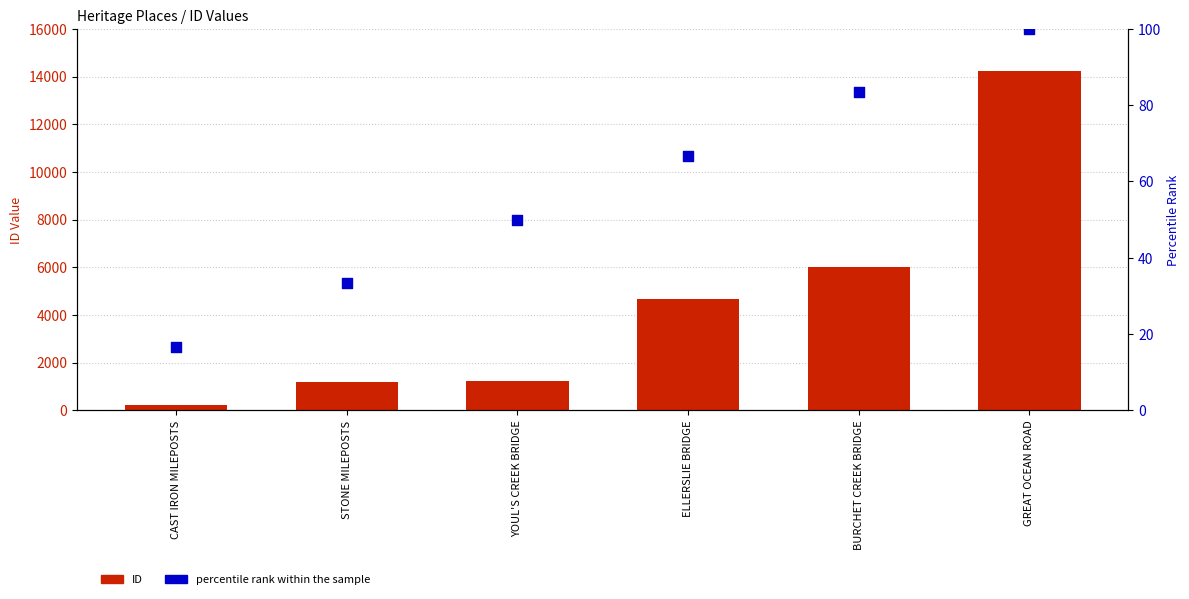

Is the value of percentile rank within the sample at YOUL'S CREEK BRIDGE greater than the value of ID at ELLERSLIE BRIDGE?

No